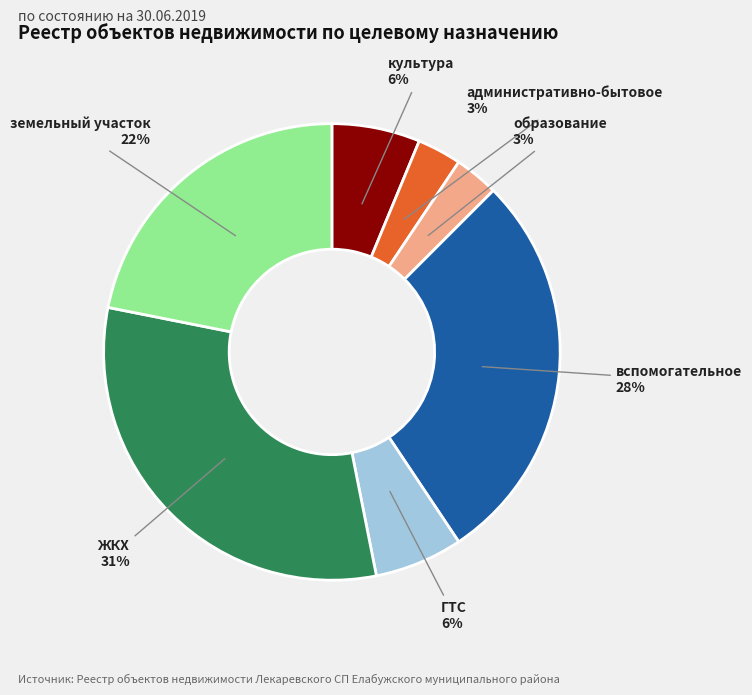

Is there a majority slice in this chart?

No